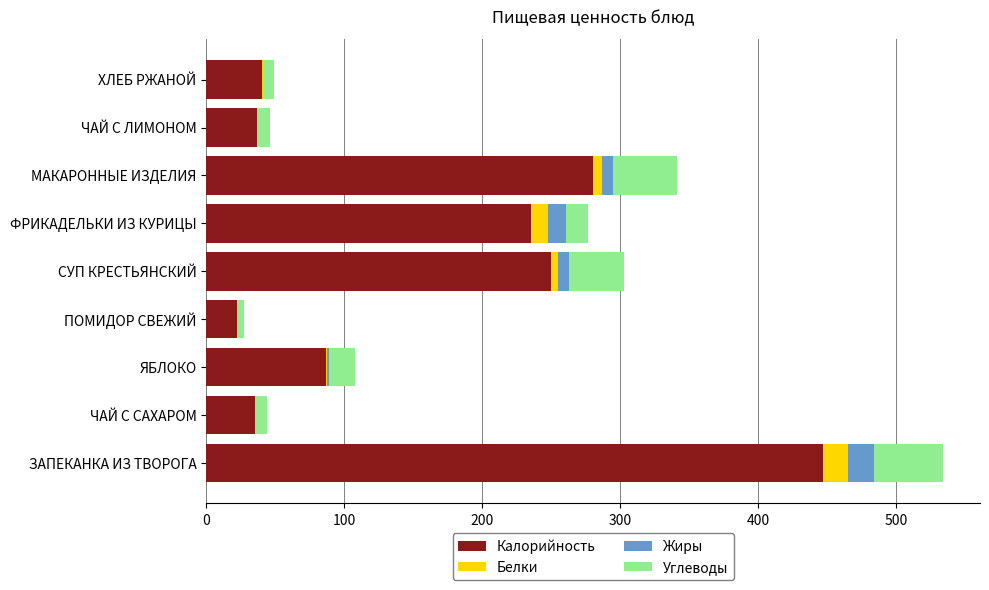

What is the maximum value for Калорийность?

447.0